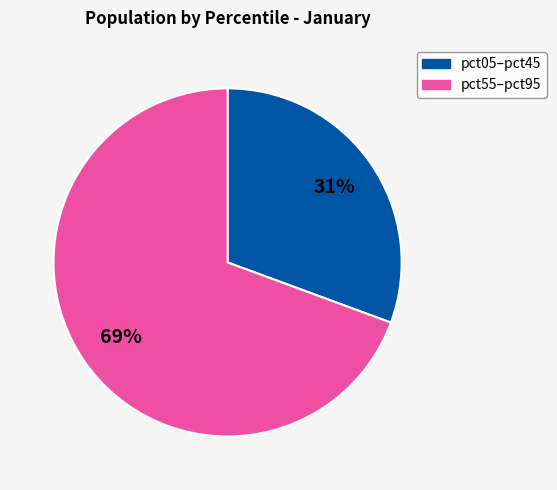

To the nearest percent, what is the average slice percentage?

50%